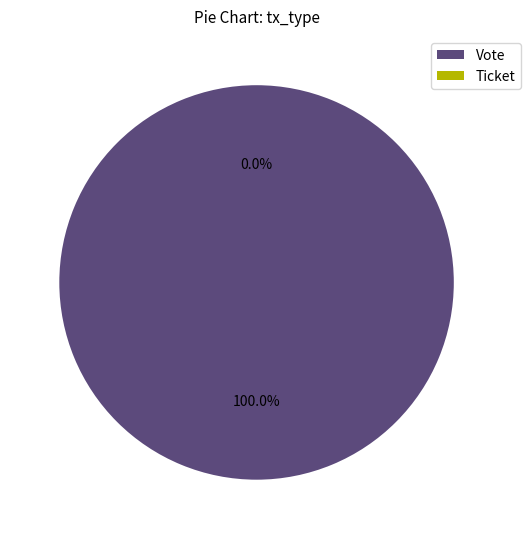

Is it true that Vote is 99% of the pie?

False